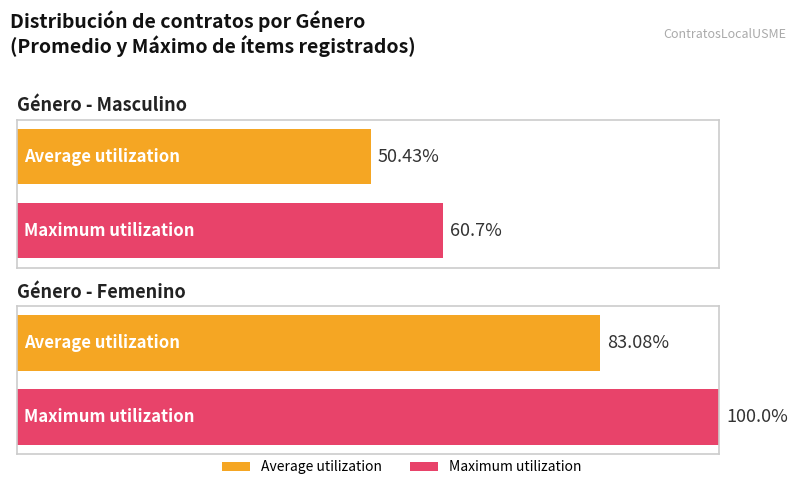

List the labels in order of Maximum utilization value, smallest first.

Masculino, Femenino